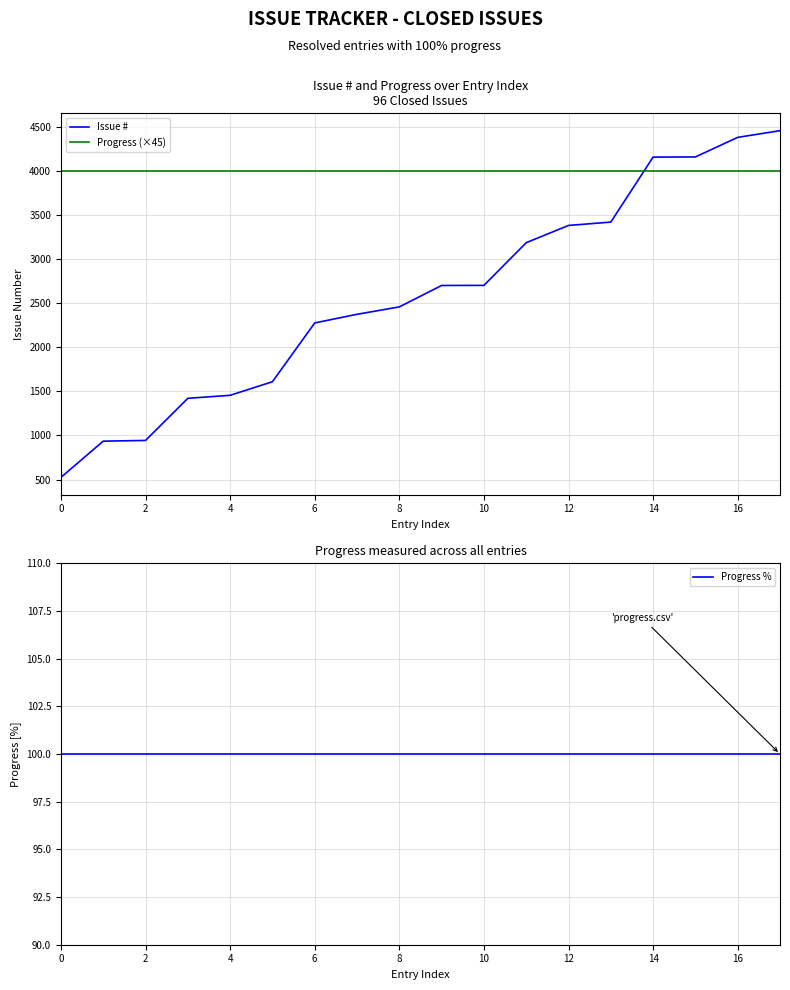

Is the value of Issue # at 12 greater than the value of Progress (×45) at 12?

No